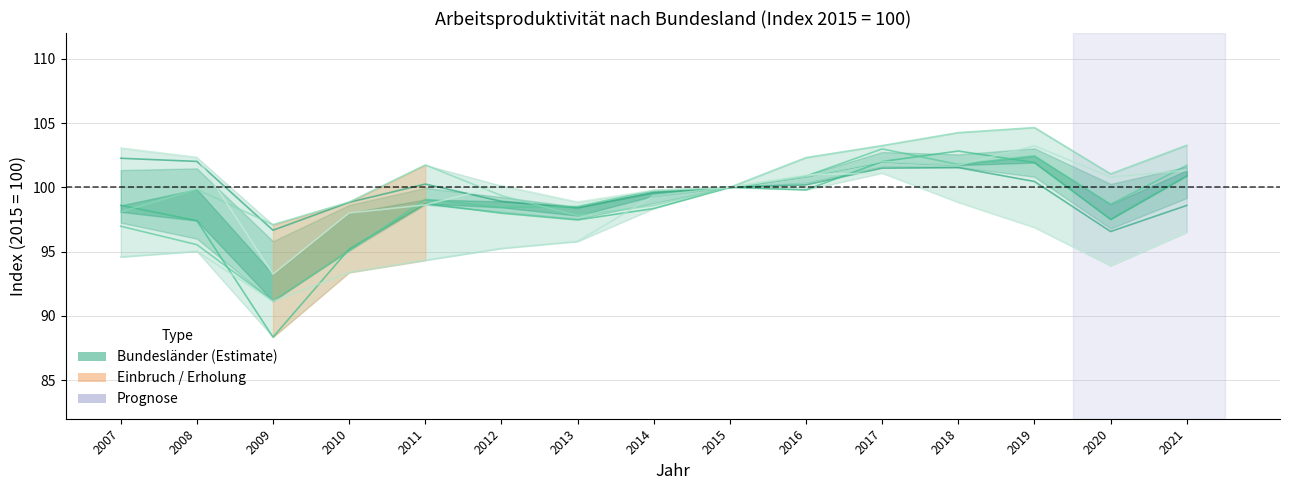

How many times do Nordrhein-Westfalen and Baden-Württemberg cross each other?

1